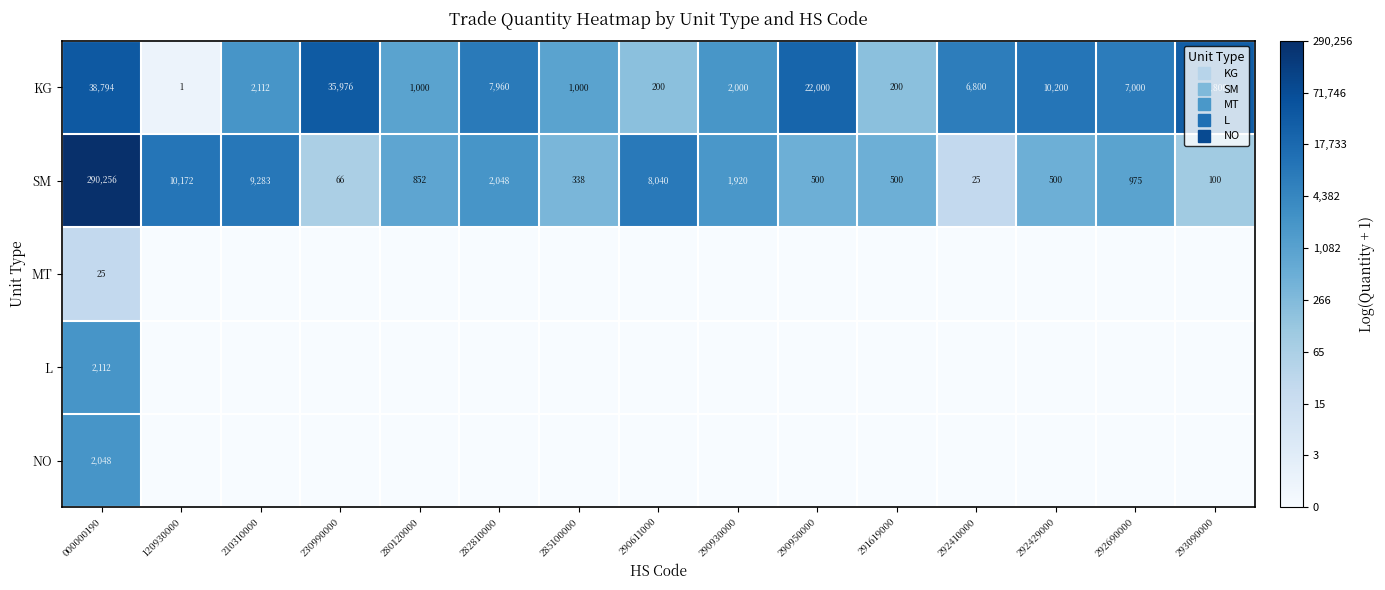

Which series has the largest total across all categories?

KG